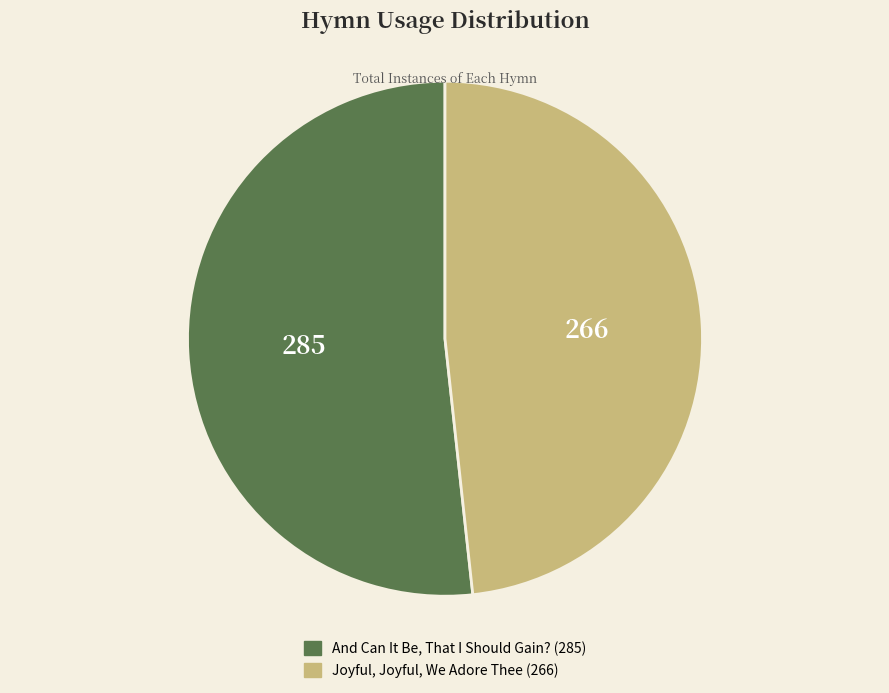

Do Joyful, Joyful, We Adore Thee and And Can It Be, That I Should Gain? together represent more than half of the pie?

Yes